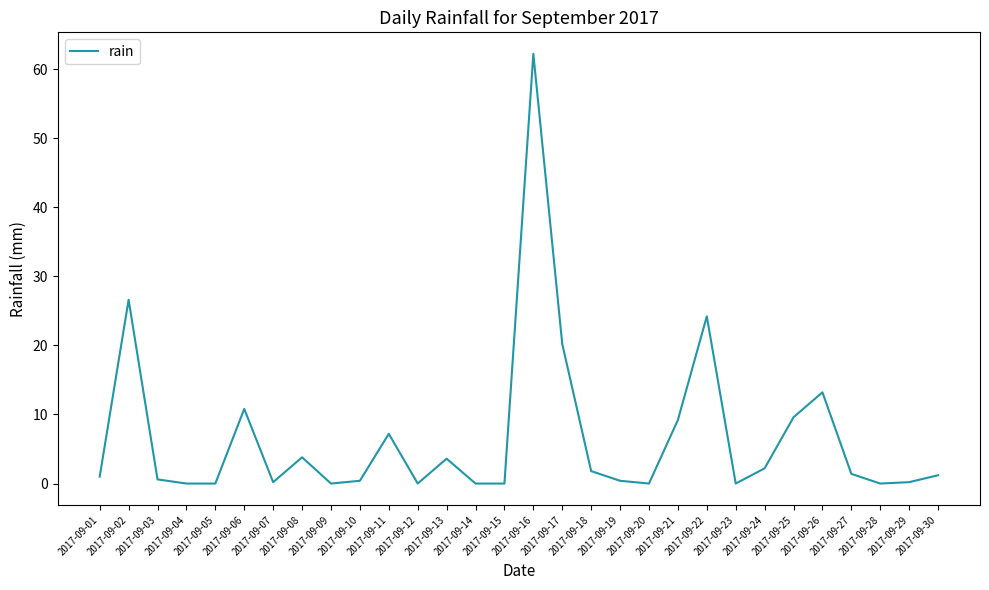

Count the number of data series in this chart.

1